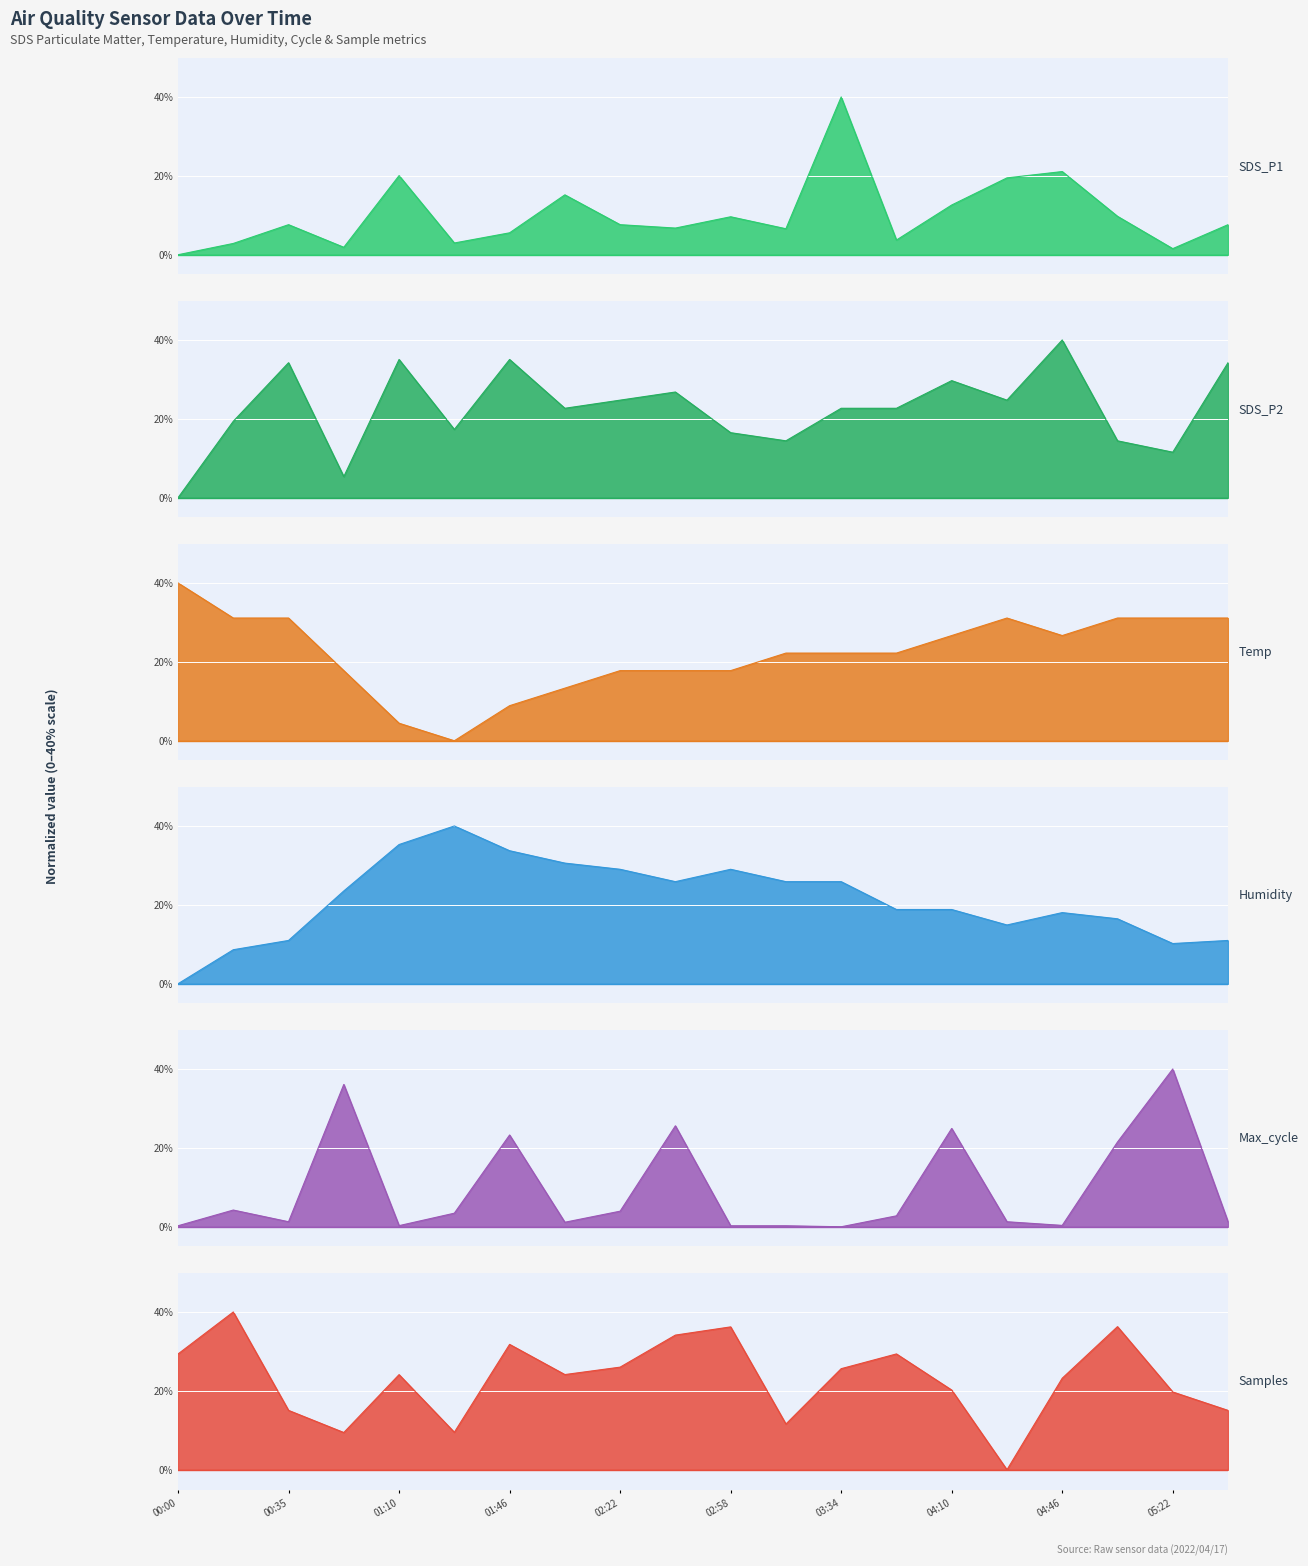

Is the value of Max_cycle at 02:22 greater than the value of Temp at 00:35?

No